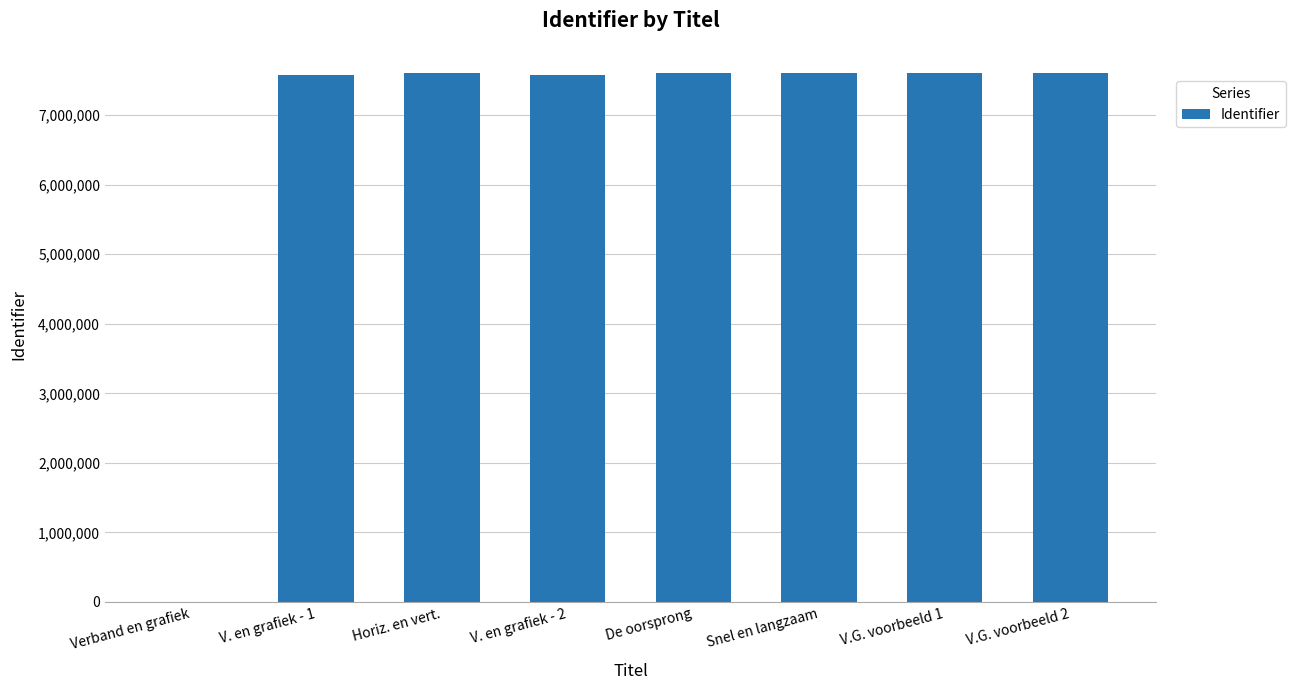

What is the sum of all values?

53198419